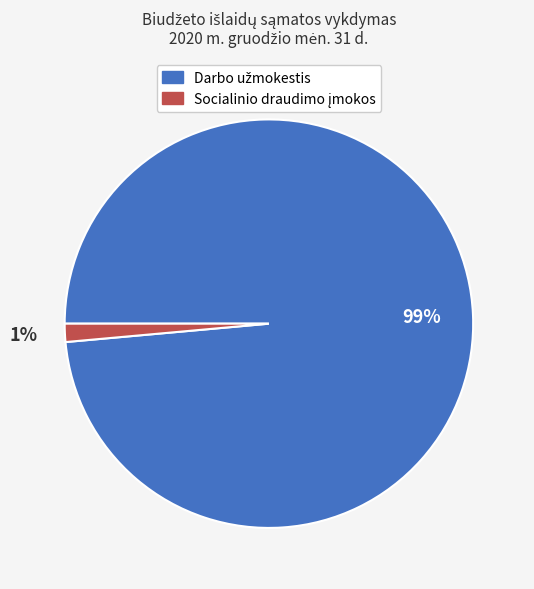

Does any single category account for the majority?

Yes